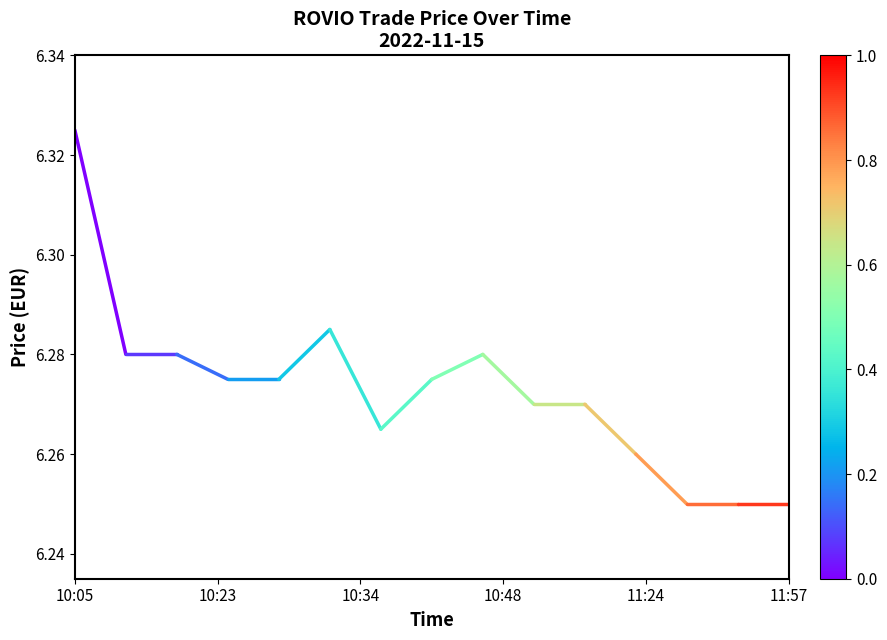

The chart shows a value of 6.3 at 10:05. True or false?

True